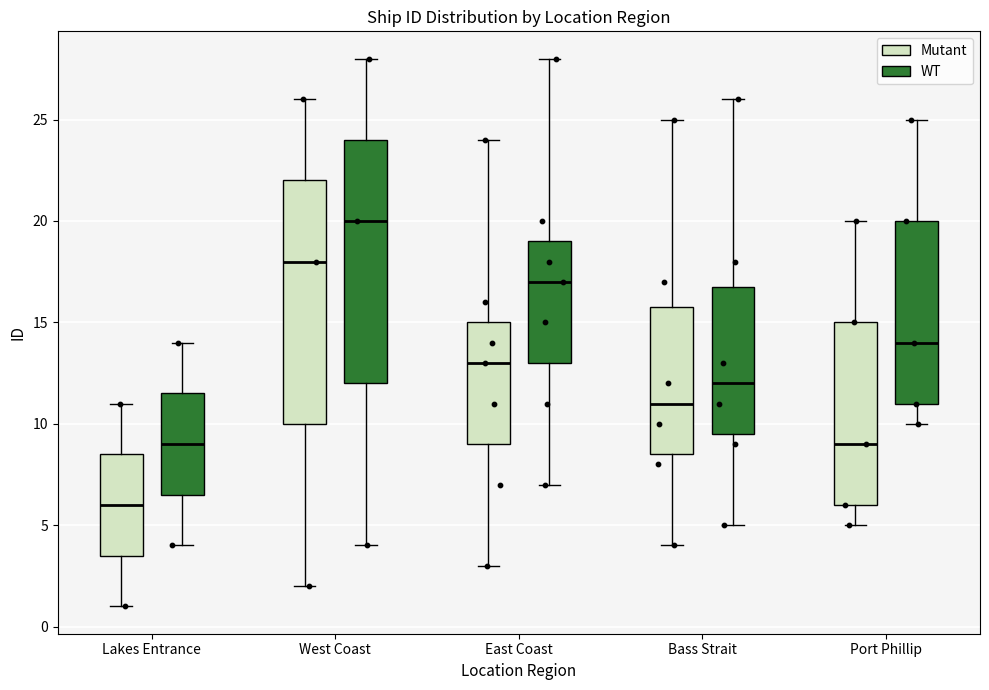

Where does the lower whisker of the box for West Coast (WT) end on the y-axis? The values are not printed on the chart, so give them approximately, as read against the axis.

4.0